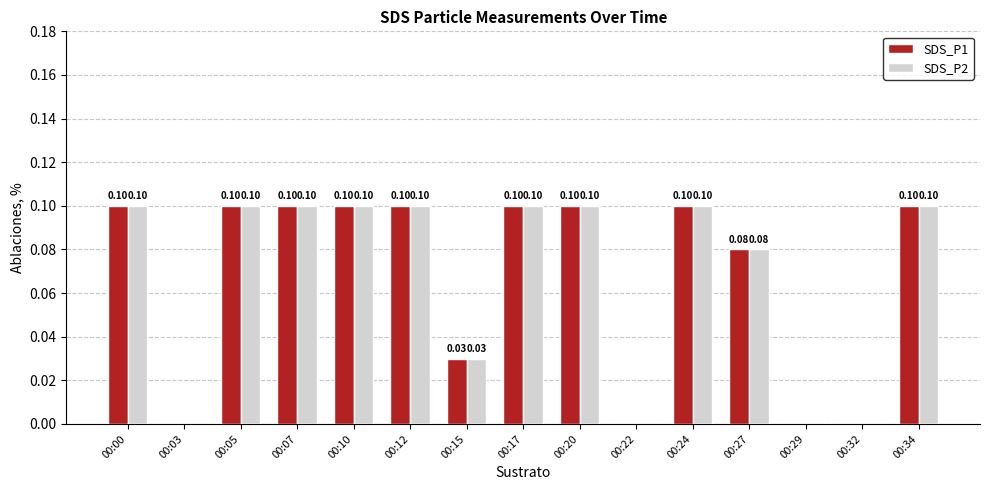

Is the value of SDS_P2 at 00:22 greater than the value of SDS_P1 at 00:00?

No